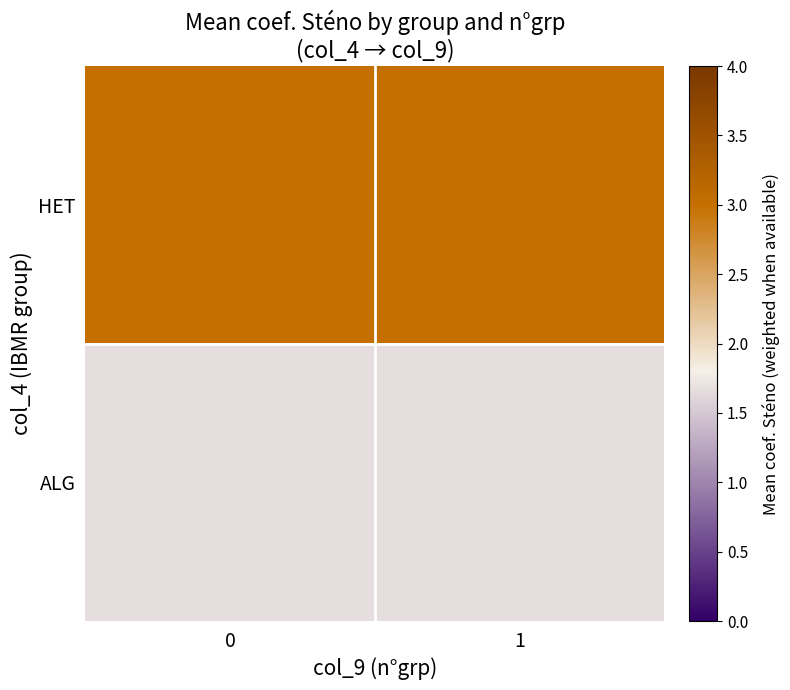

List the series in order of their peak value, highest first.

HET, ALG